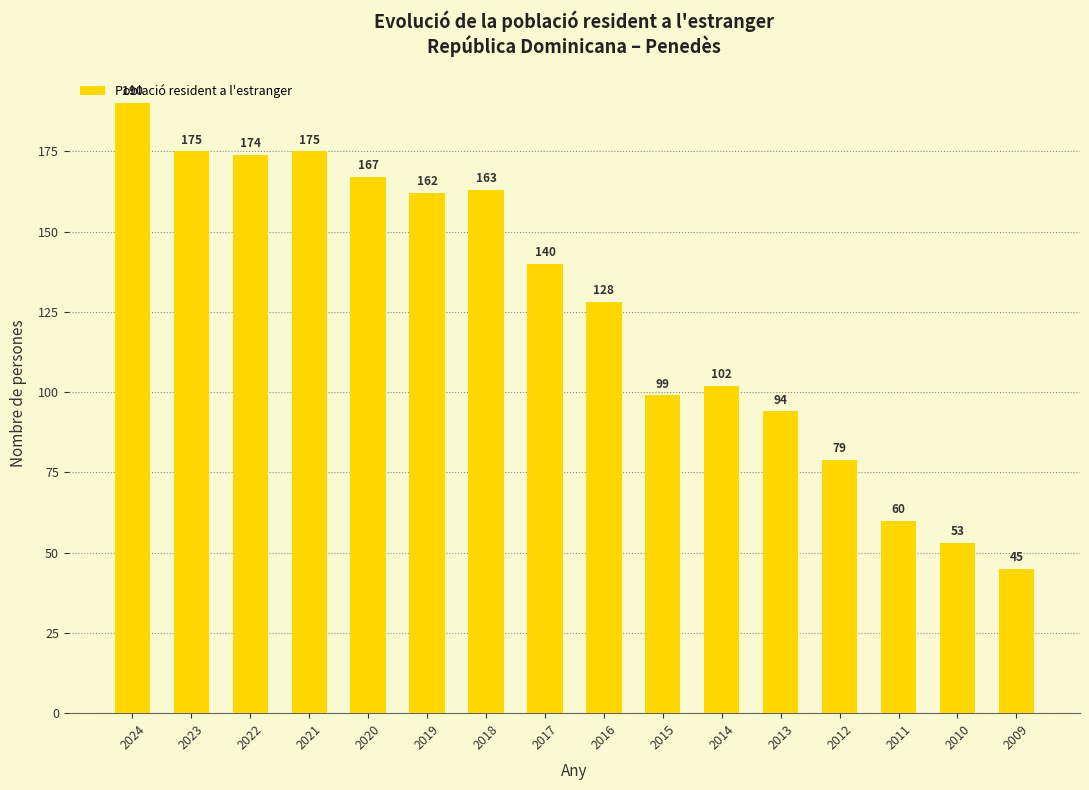

Which label corresponds to the largest value in the chart?

2024